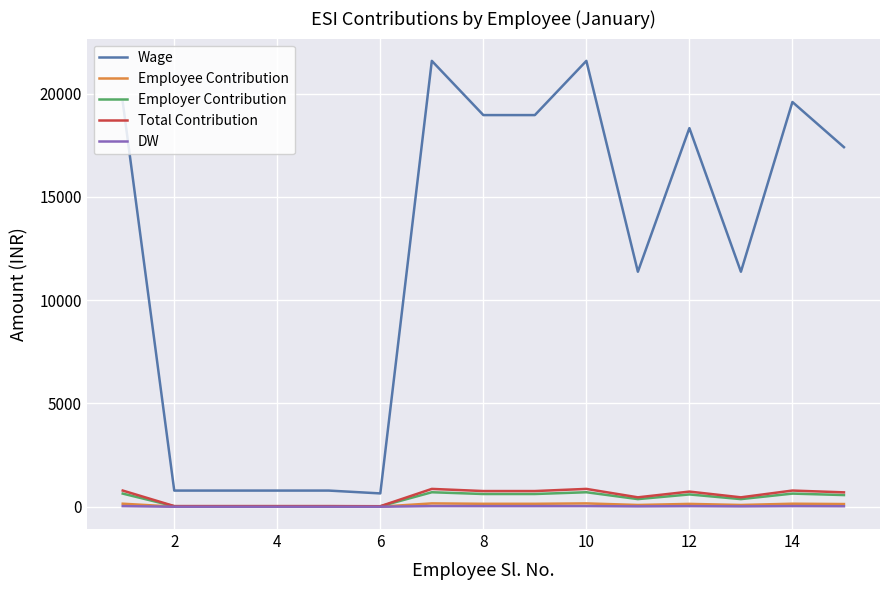

True or false: Employer Contribution and Wage cross at least once.

False